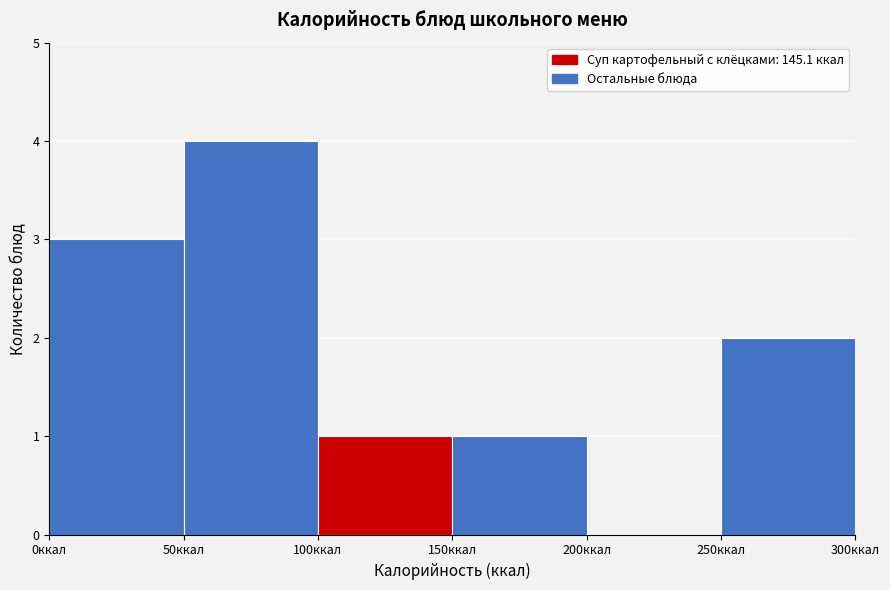

What is the height of the bar covering 100 to 150 on the x-axis? The values are not printed on the chart, so give them approximately, as read against the axis.

1